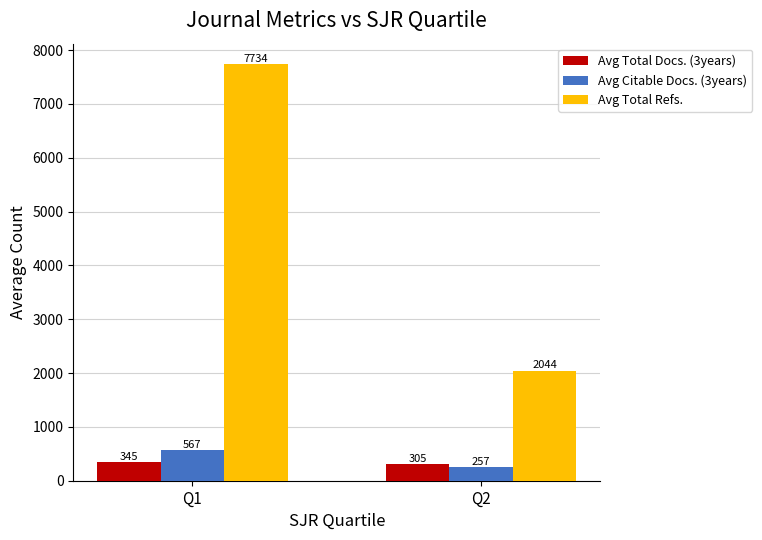

True or false: Avg Total Docs. (3years) has a value of 305.4 at Q2.

True